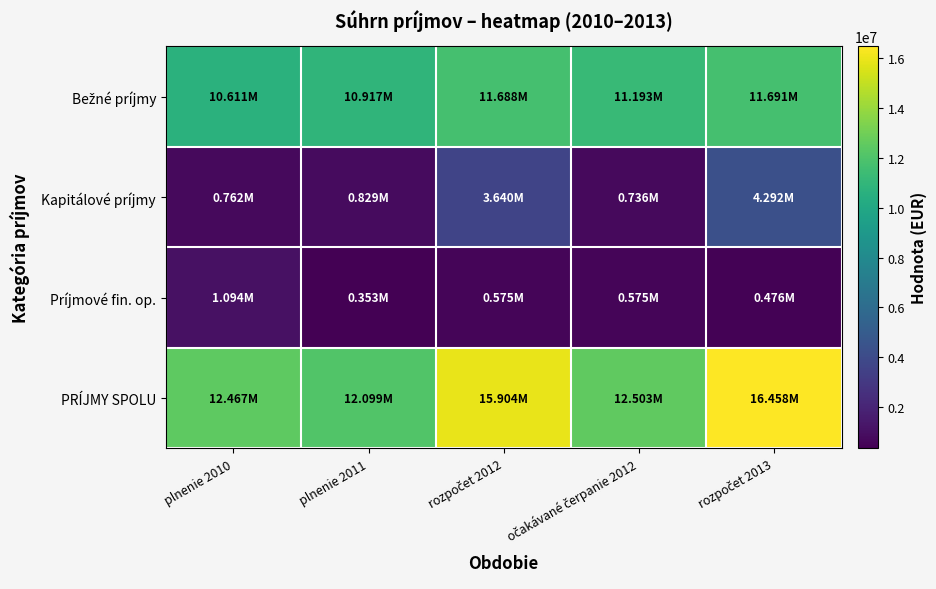

Which series has the widest spread of values?

PRÍJMY SPOLU